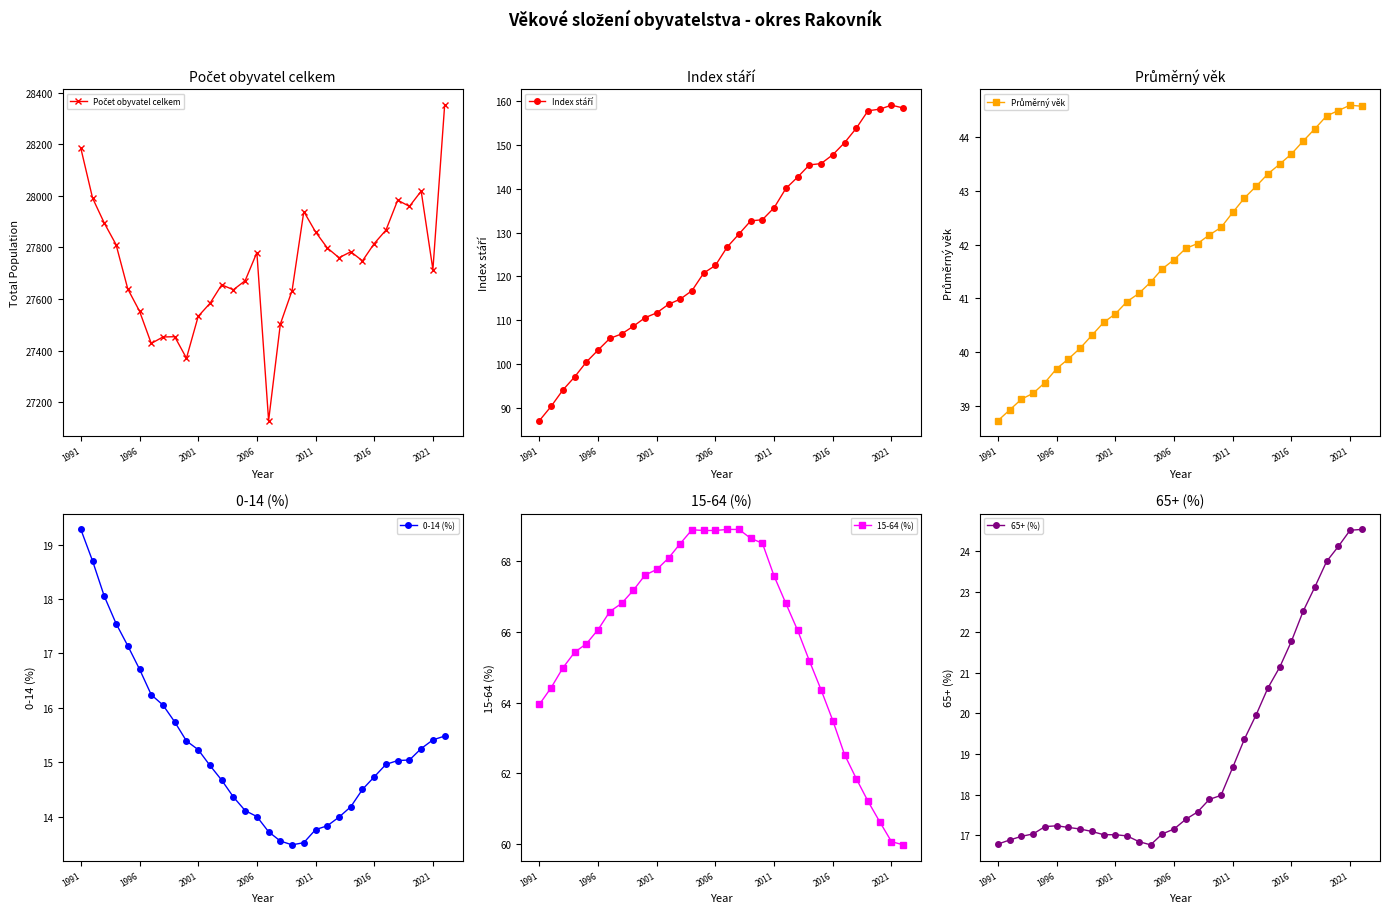

Is the value of 65+ (%) at 16 greater than the value of Počet obyvatel celkem at 12?

No